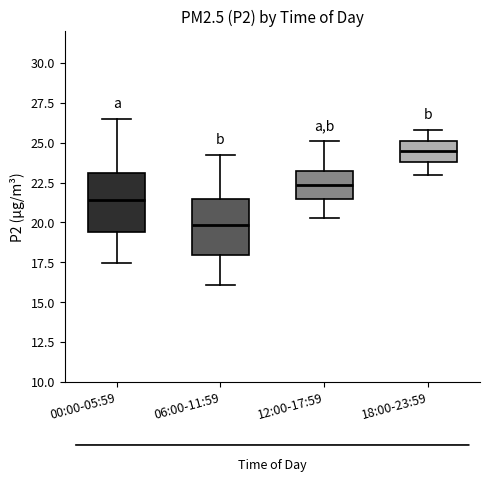

Which box's median line is the highest?

18:00-23:59